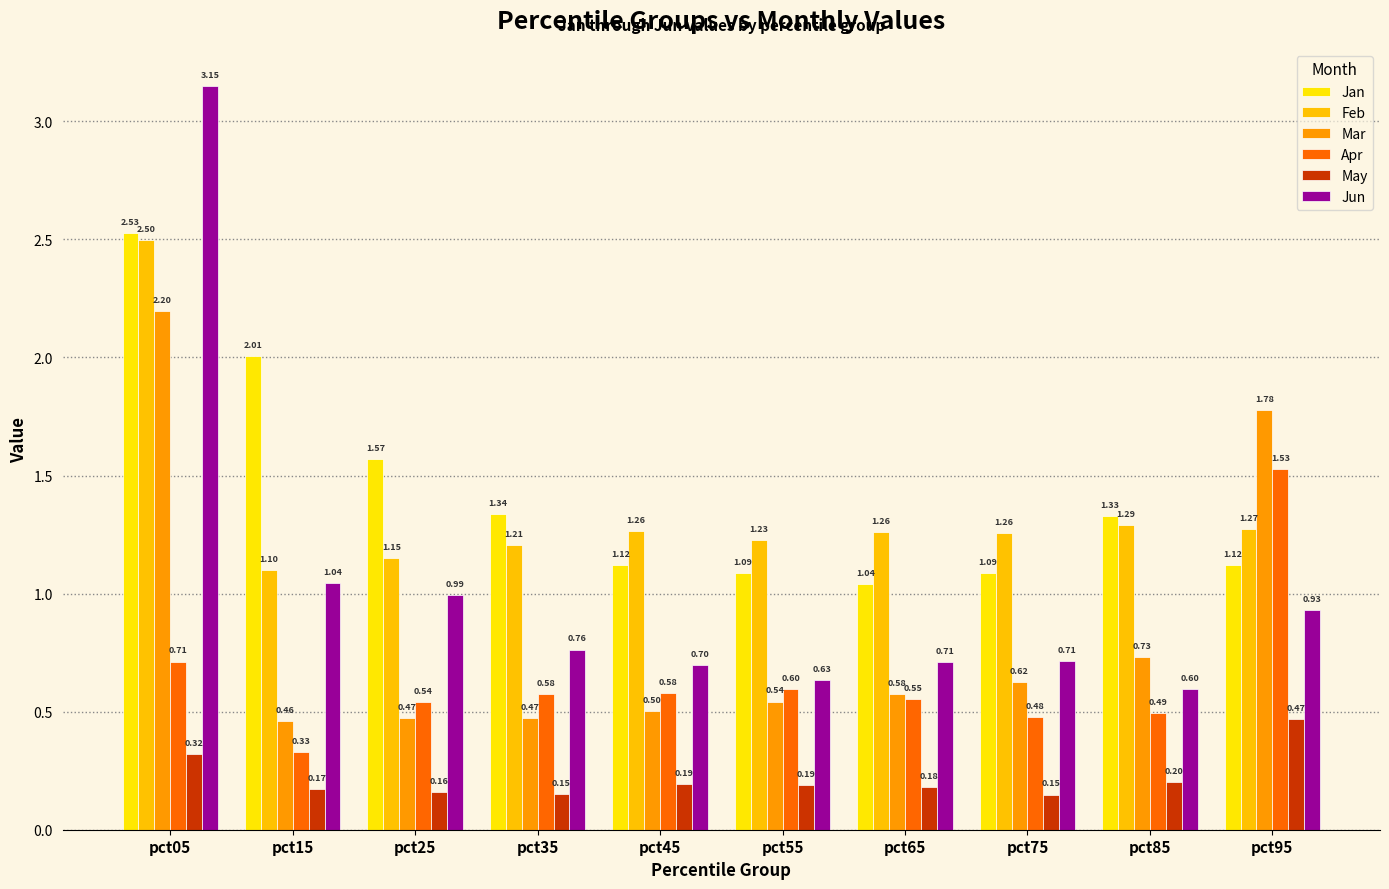

Reading left to right, extract all data points from this chart.

Jan: pct05=2.5	pct15=2.0	pct25=1.6	pct35=1.3	pct45=1.1	pct55=1.1	pct65=1.0	pct75=1.1	pct85=1.3	pct95=1.1
Feb: pct05=2.5	pct15=1.1	pct25=1.1	pct35=1.2	pct45=1.3	pct55=1.2	pct65=1.3	pct75=1.3	pct85=1.3	pct95=1.3
Mar: pct05=2.2	pct15=0.5	pct25=0.5	pct35=0.5	pct45=0.5	pct55=0.5	pct65=0.6	pct75=0.6	pct85=0.7	pct95=1.8
Apr: pct05=0.7	pct15=0.3	pct25=0.5	pct35=0.6	pct45=0.6	pct55=0.6	pct65=0.6	pct75=0.5	pct85=0.5	pct95=1.5
May: pct05=0.3	pct15=0.2	pct25=0.2	pct35=0.2	pct45=0.2	pct55=0.2	pct65=0.2	pct75=0.1	pct85=0.2	pct95=0.5
Jun: pct05=3.1	pct15=1.0	pct25=1.0	pct35=0.8	pct45=0.7	pct55=0.6	pct65=0.7	pct75=0.7	pct85=0.6	pct95=0.9